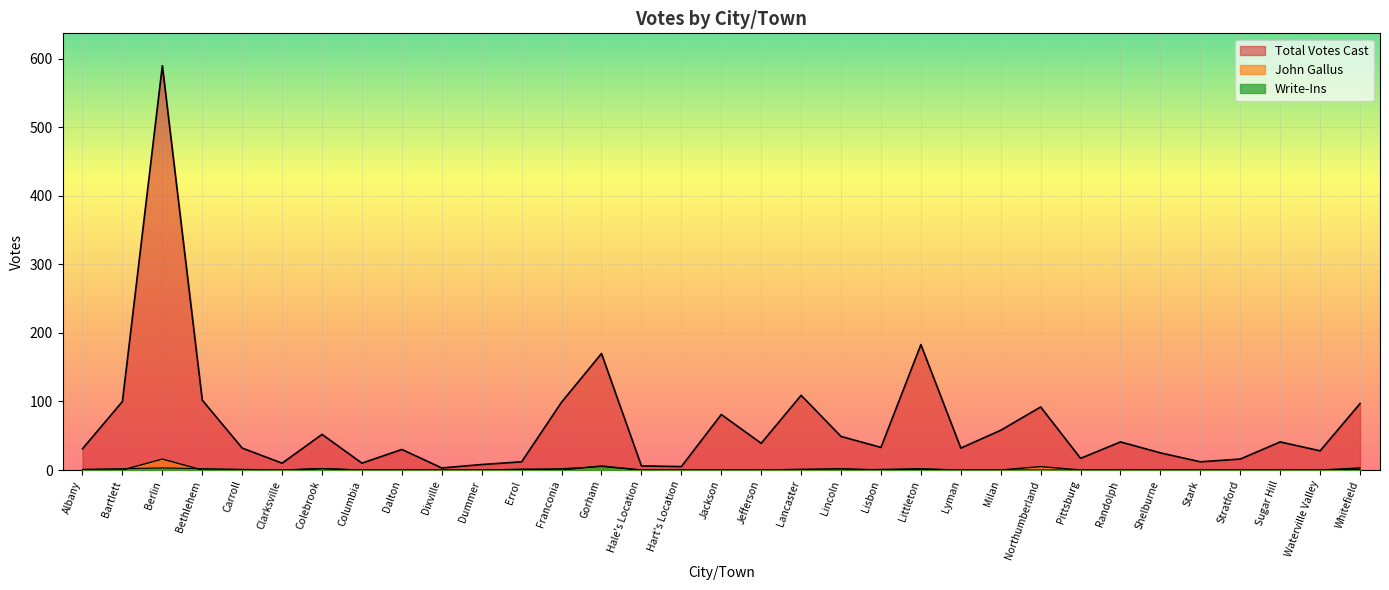

What is the difference between the maximum and minimum values in the John Gallus series?

16